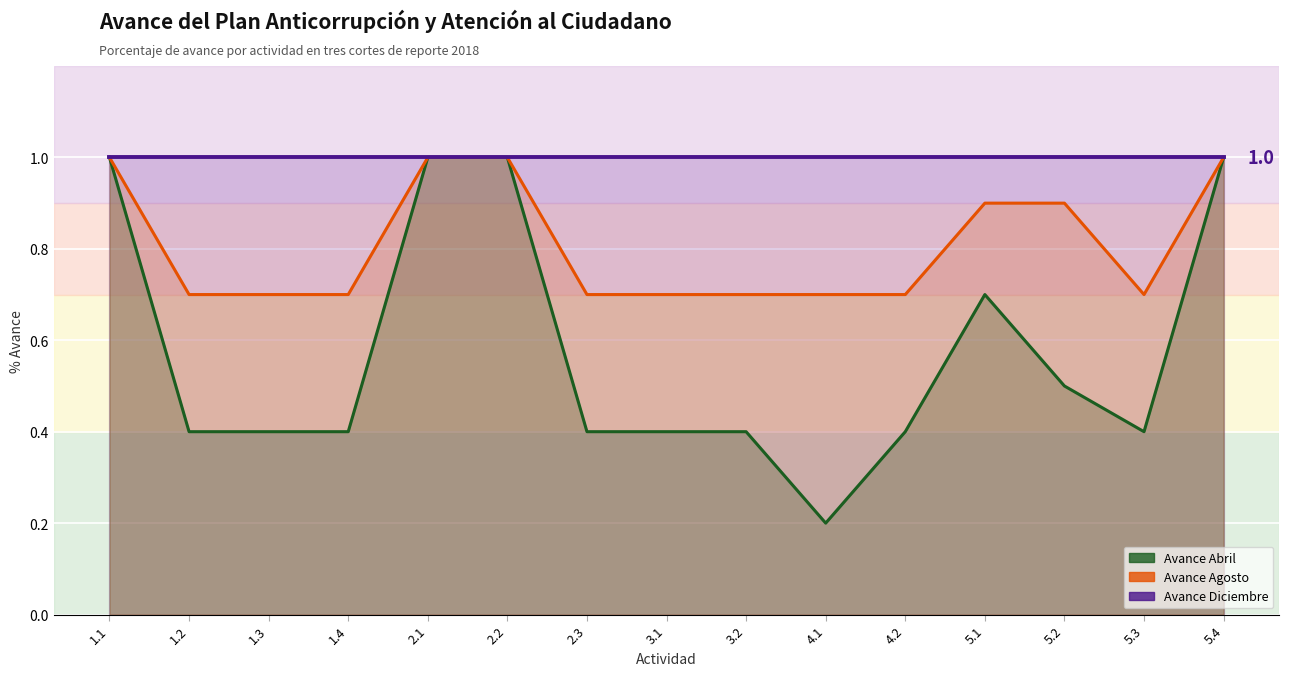

At which label does Avance Abril reach its peak?

1.1